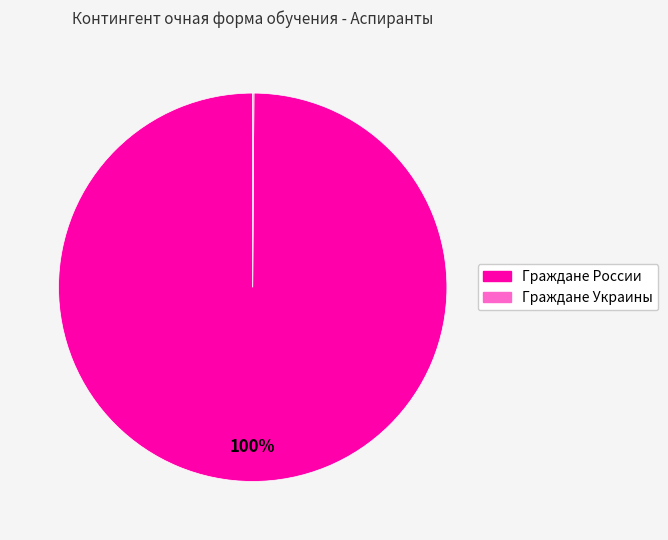

Does Граждане России account for over 50% of the chart?

Yes